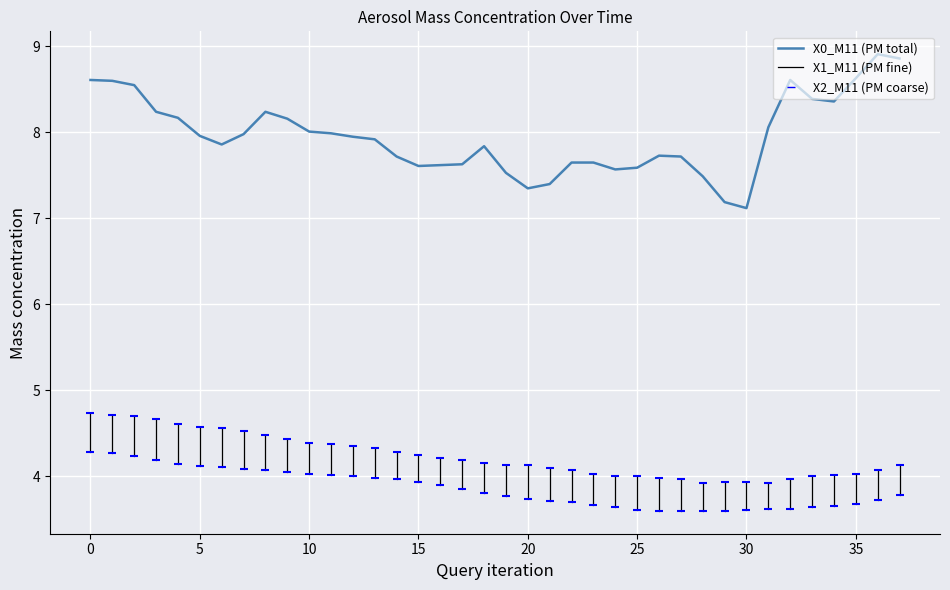

What is the minimum value shown in the chart?

7.1